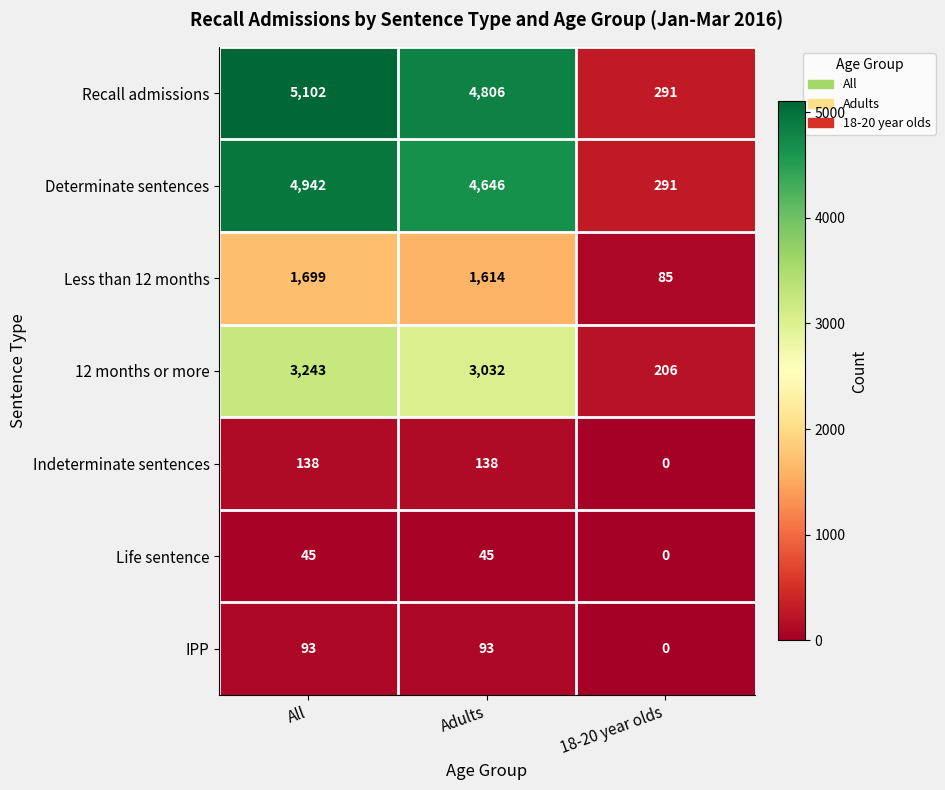

How many data points does each series have?

3